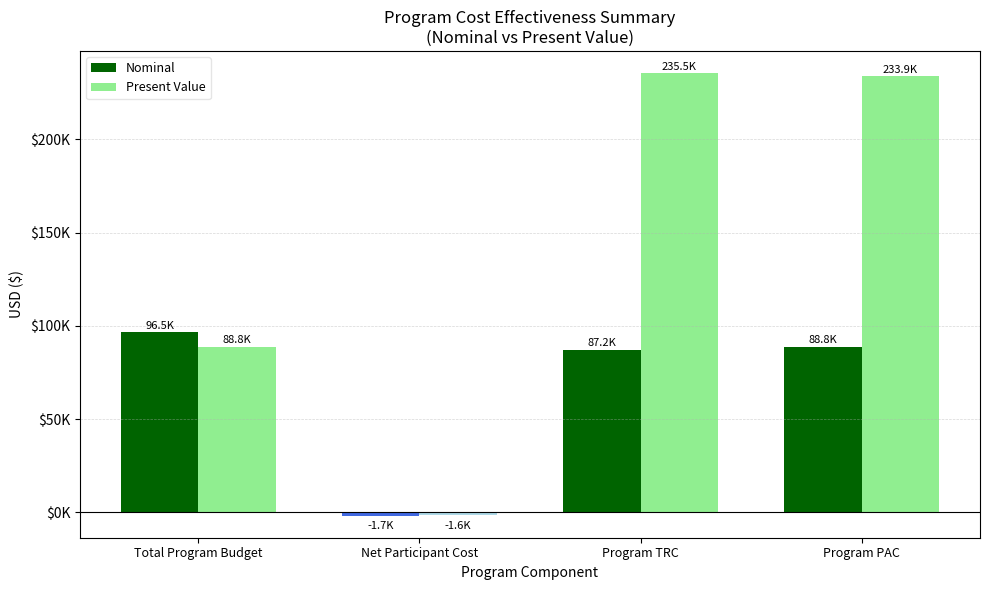

At which label does Nominal first exceed 88794?

Total Program Budget